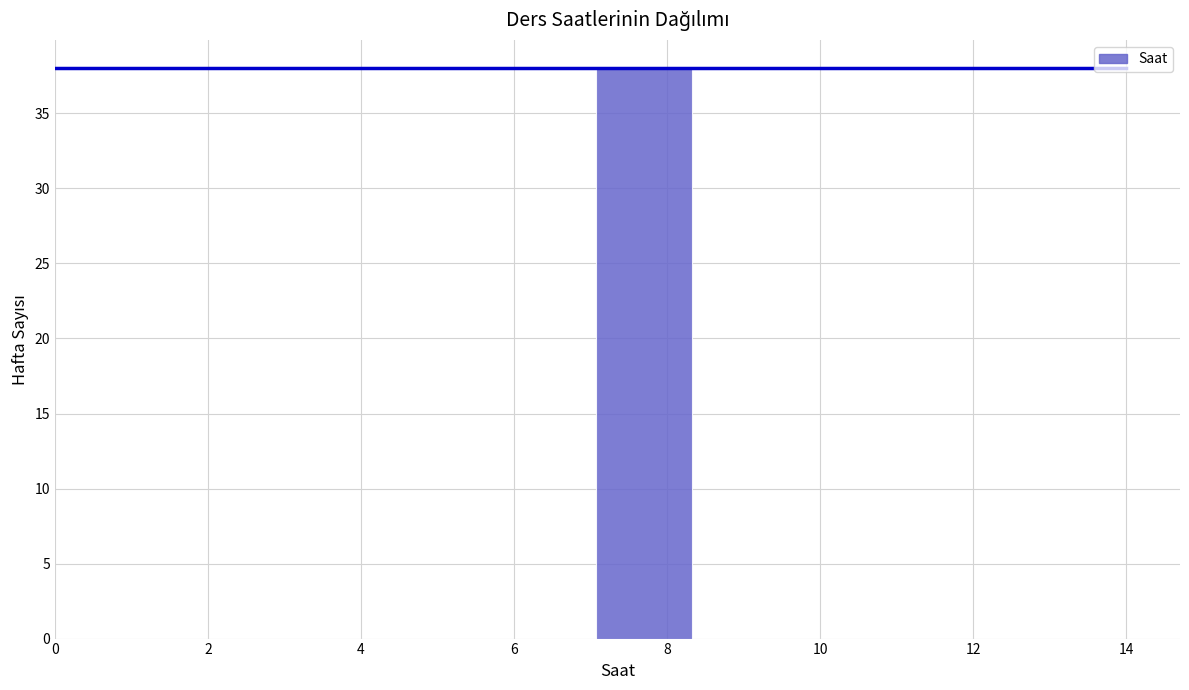

Over which range of the x-axis is the bar tallest?

7.0 to 8.4